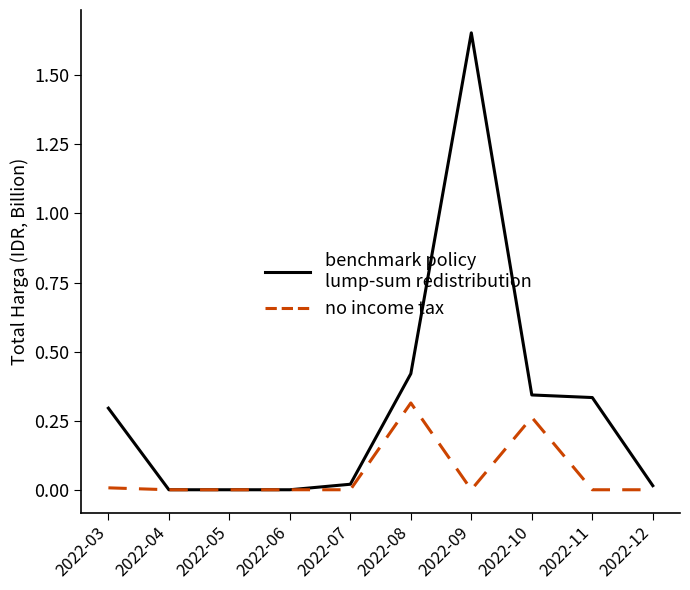

At which category is the sum across all series the highest?

2022-09